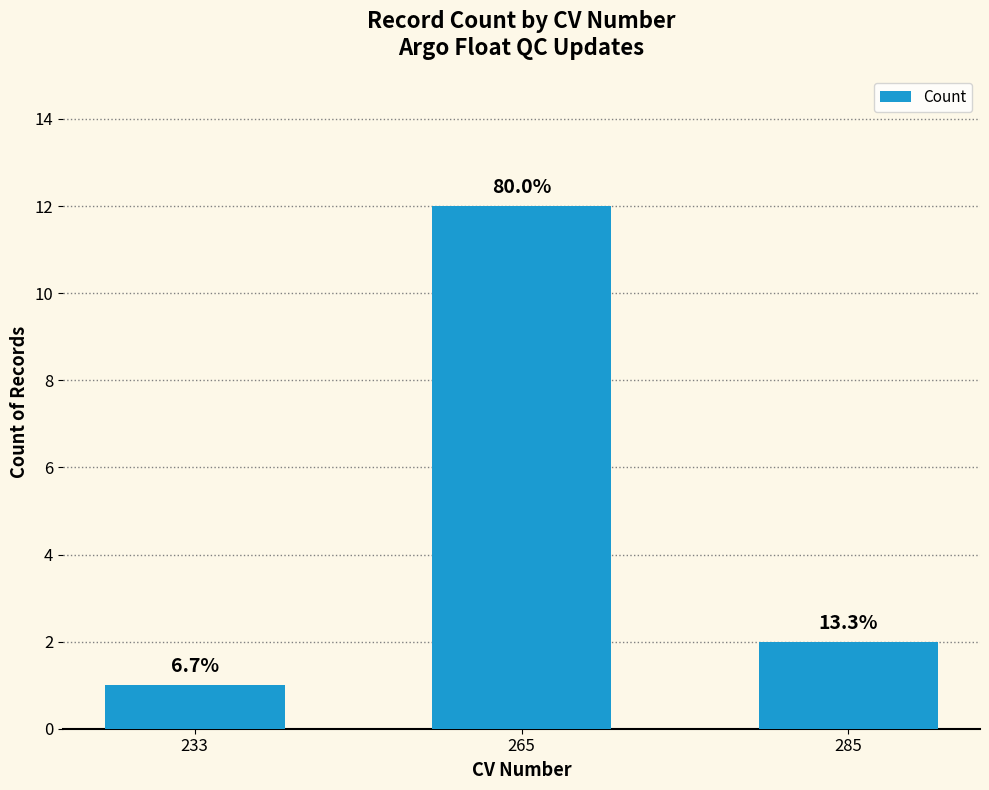

At which category does the chart reach its minimum across all series?

233